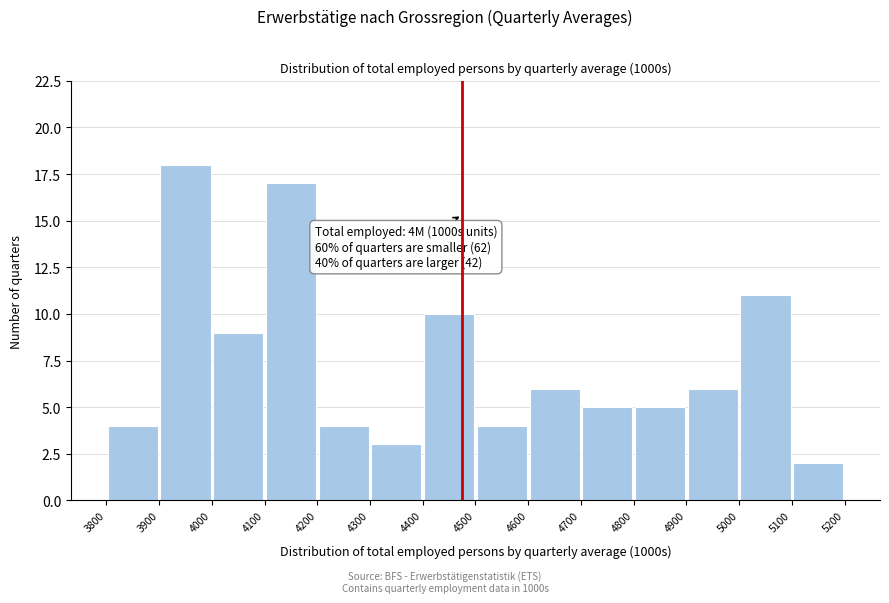

Which range on the x-axis has the tallest bar?

3900 to 4000